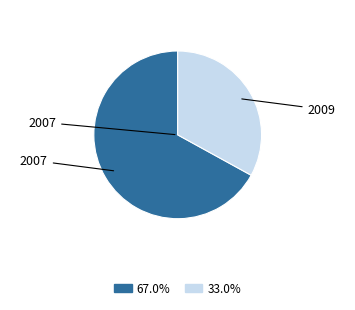

Is there a majority slice in this chart?

Yes